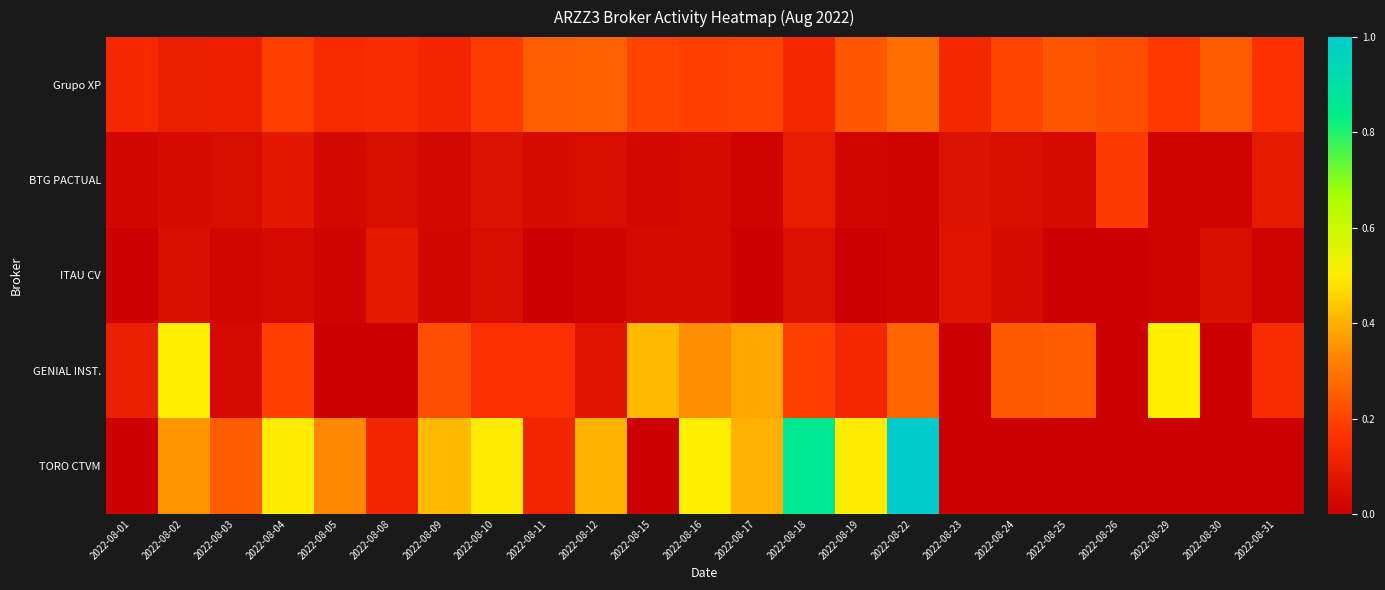

Between 2022-08-18 and 2022-08-30, which series saw the biggest shift?

TORO CTVM